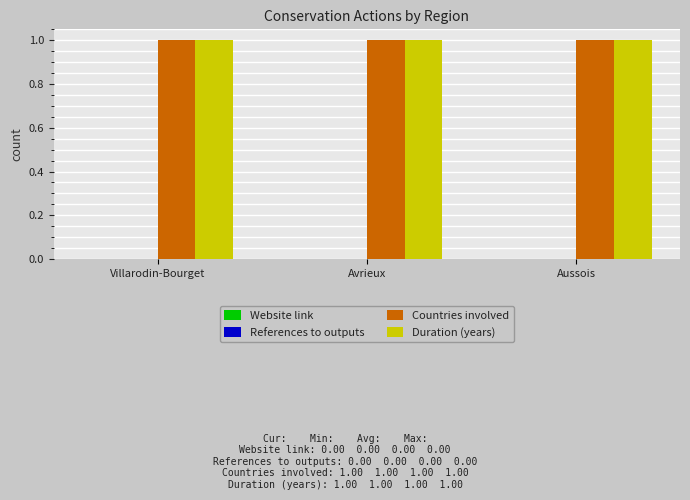

List the series in order of their peak value, highest first.

Countries involved, Duration (years), Website link, References to outputs